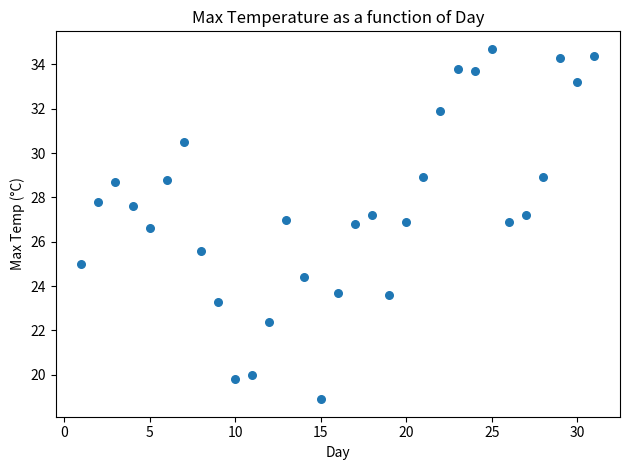

What Y value in the scatter plot is closest to 26?

25.6